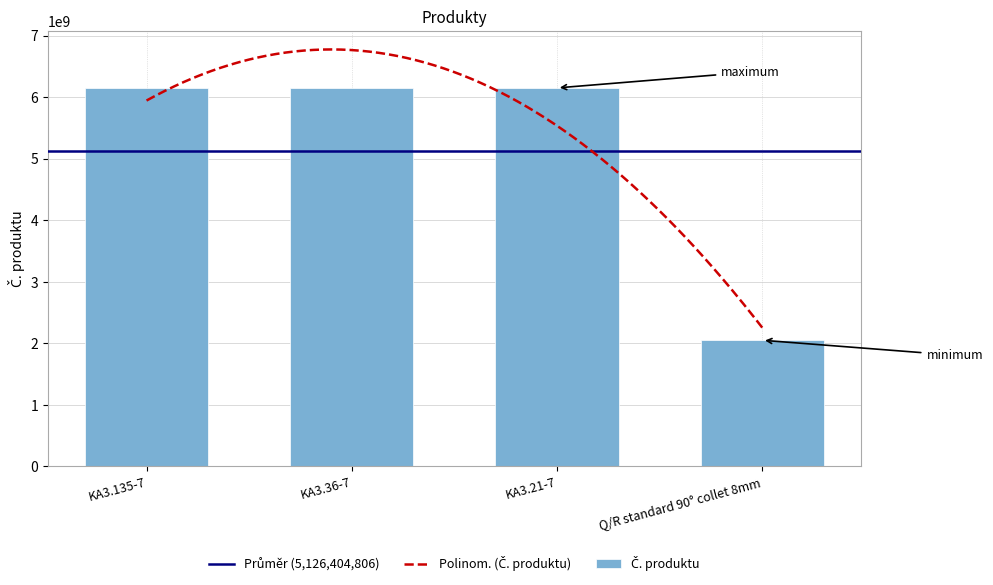

What position from the left is KA3.36-7?

2